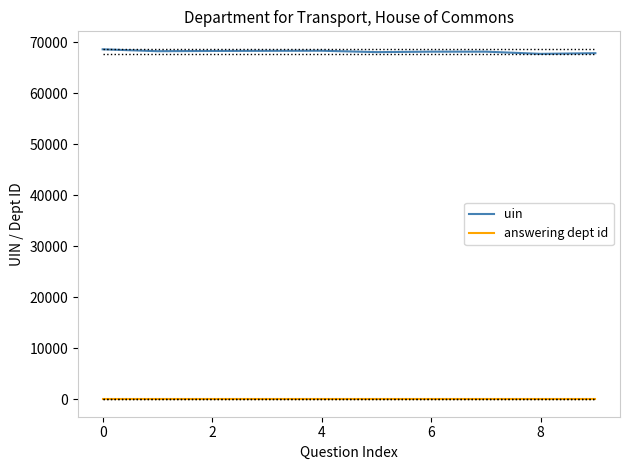

True or false: uin and answering dept id cross at least once.

False